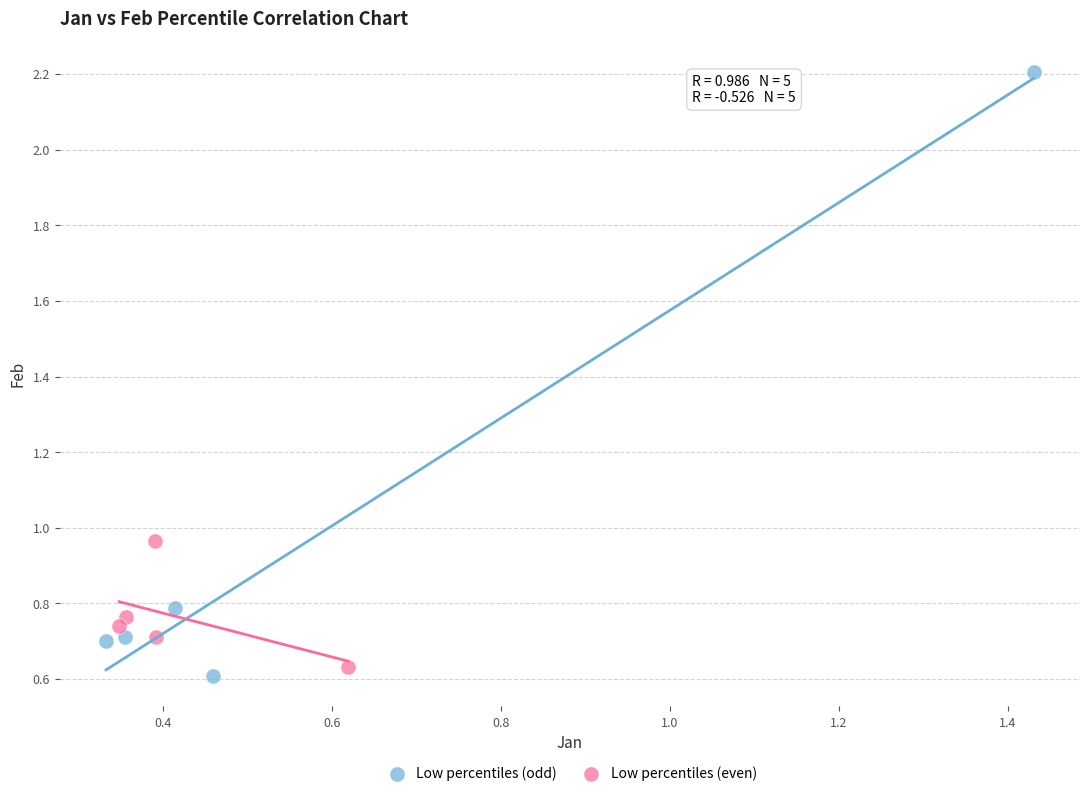

Which series contains the highest Y value?

Low percentiles (odd)